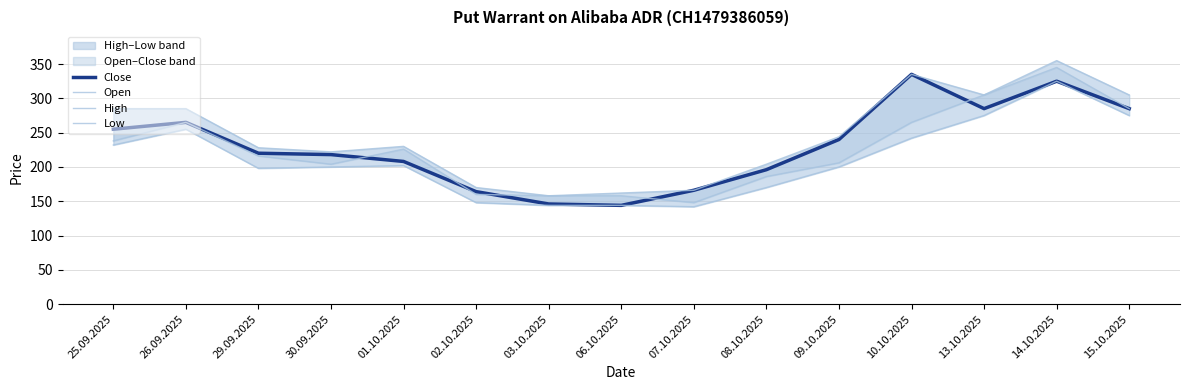

Count the number of categories in the chart.

15